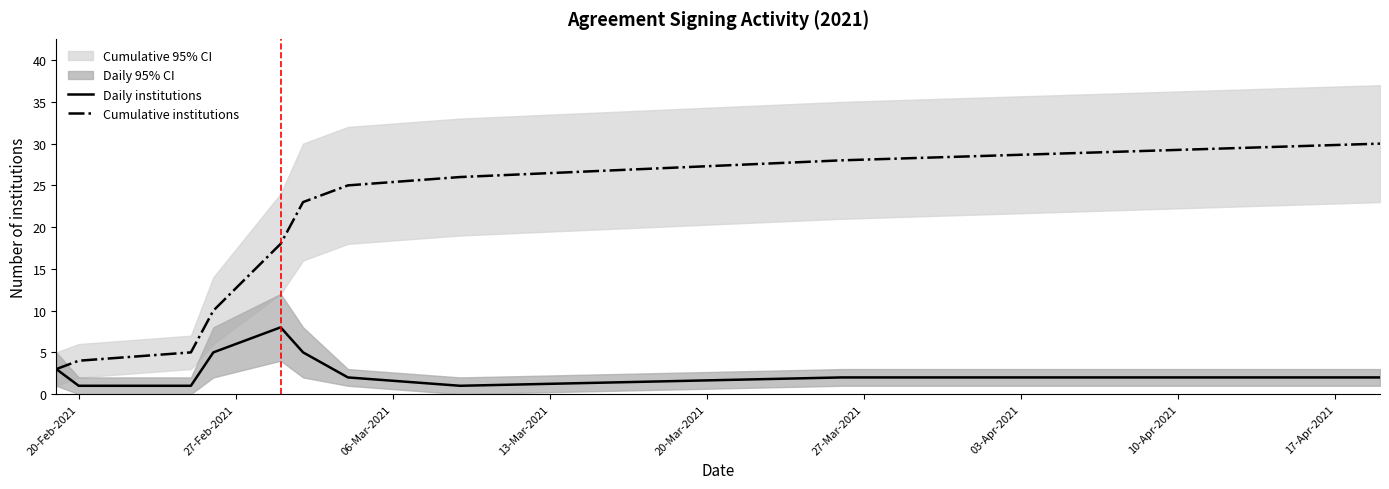

What is the average value of the Daily institutions series?

3